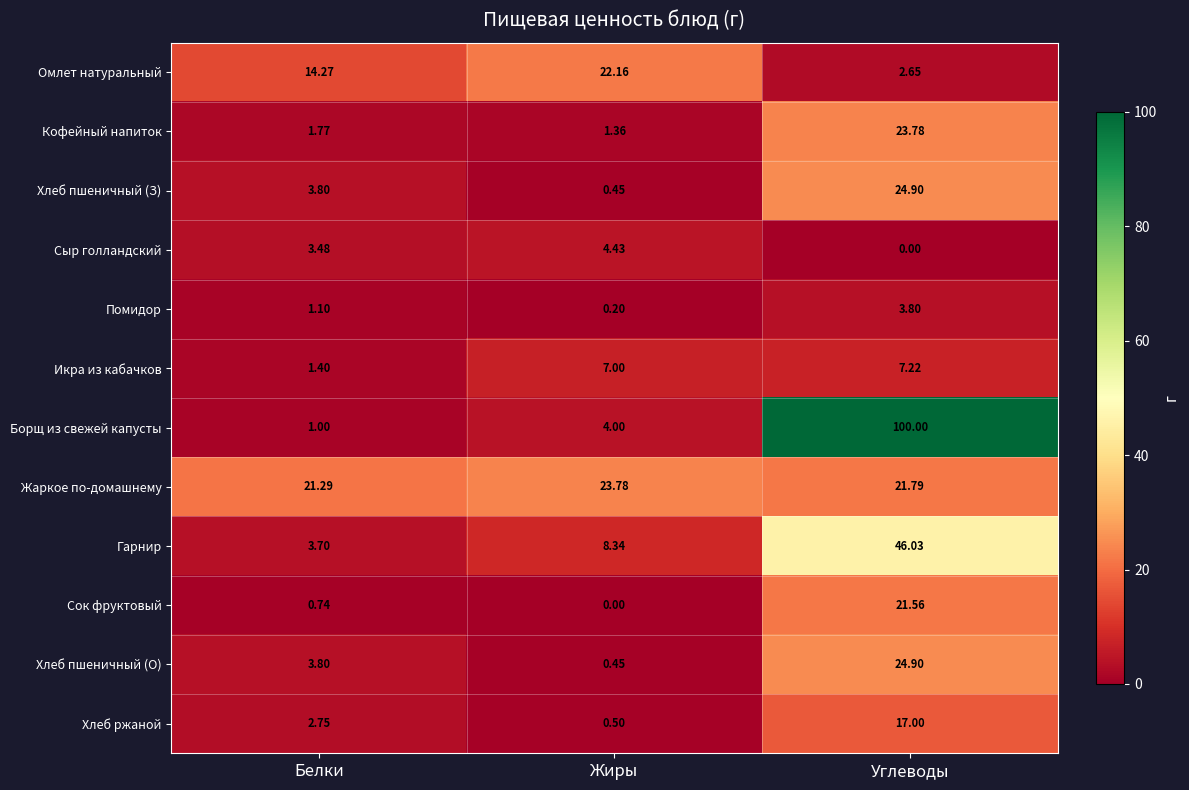

Which category has the highest value across all series?

Углеводы